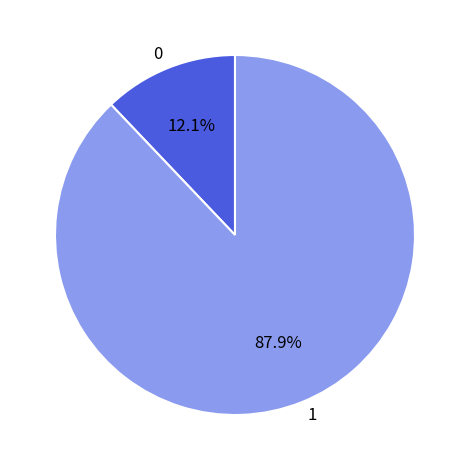

To the nearest percent, what is the difference between the largest and smallest slice percentages?

76%